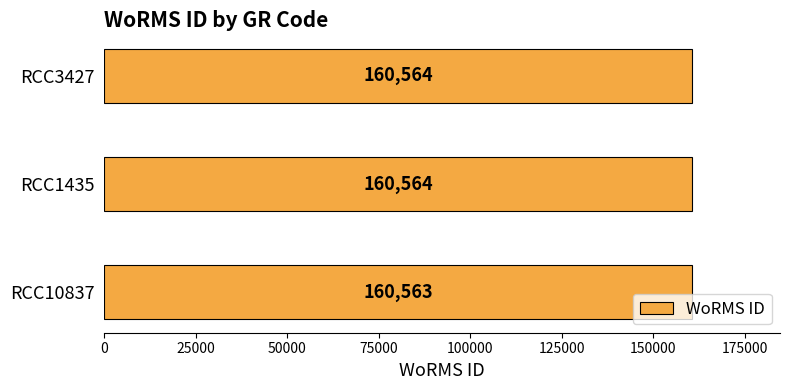

The chart shows a value of 285174 at RCC1435. True or false?

False